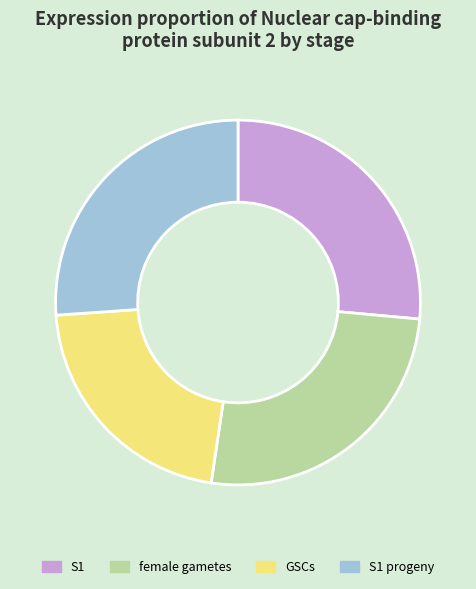

How many segments does this pie chart have?

4